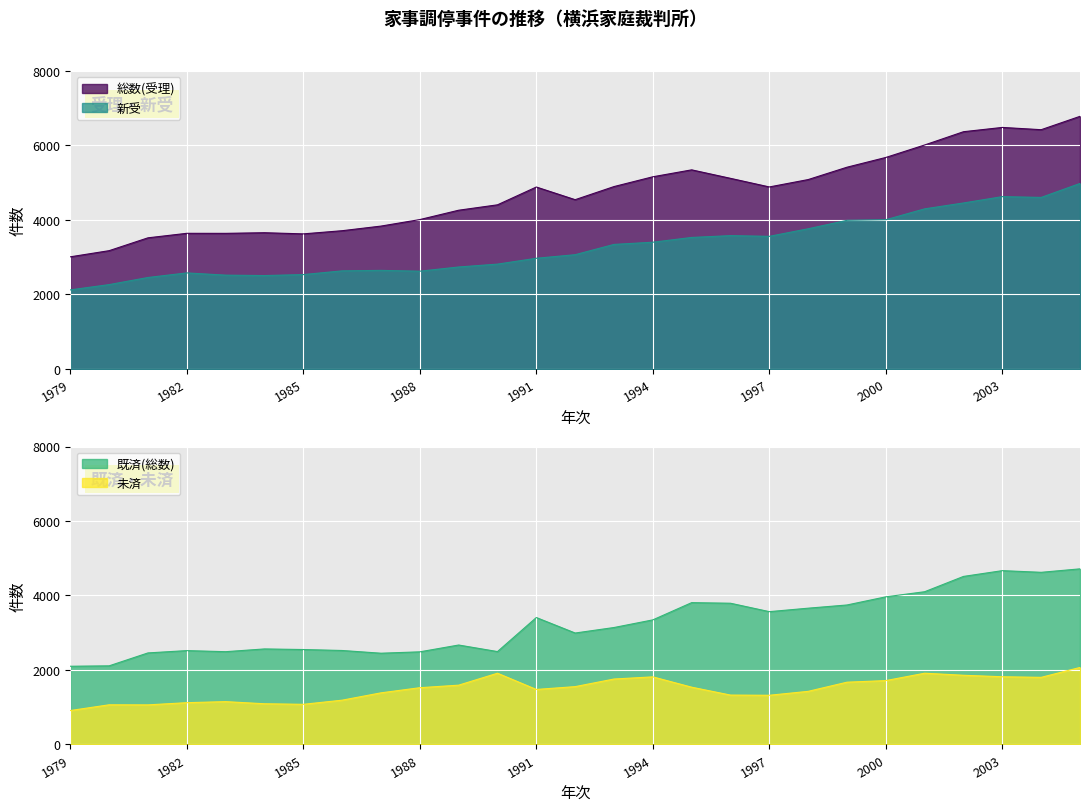

Between which two adjacent categories do 新受 and 既済(総数) first intersect?

1980 and 1981